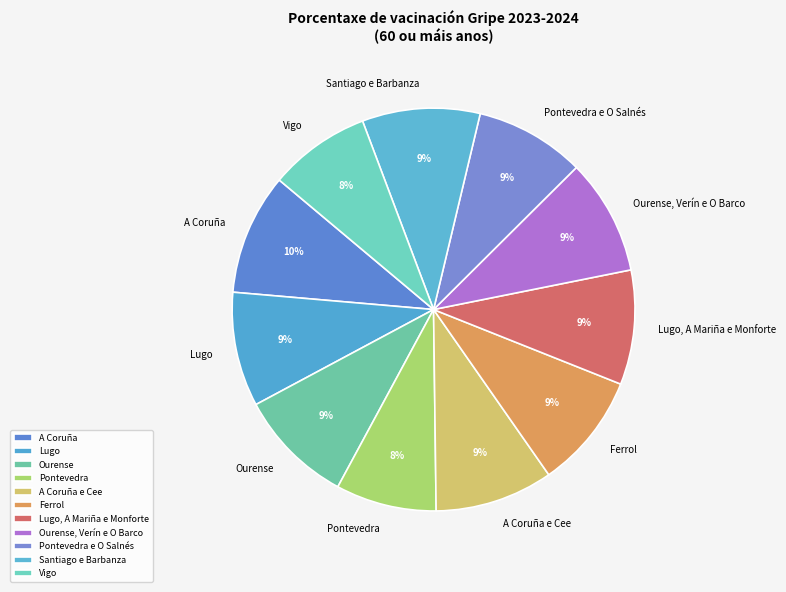

Does any single category account for the majority?

No